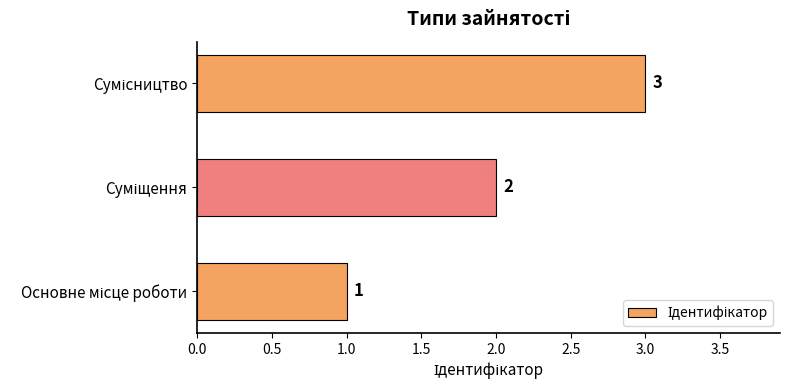

What is the greatest value displayed?

3